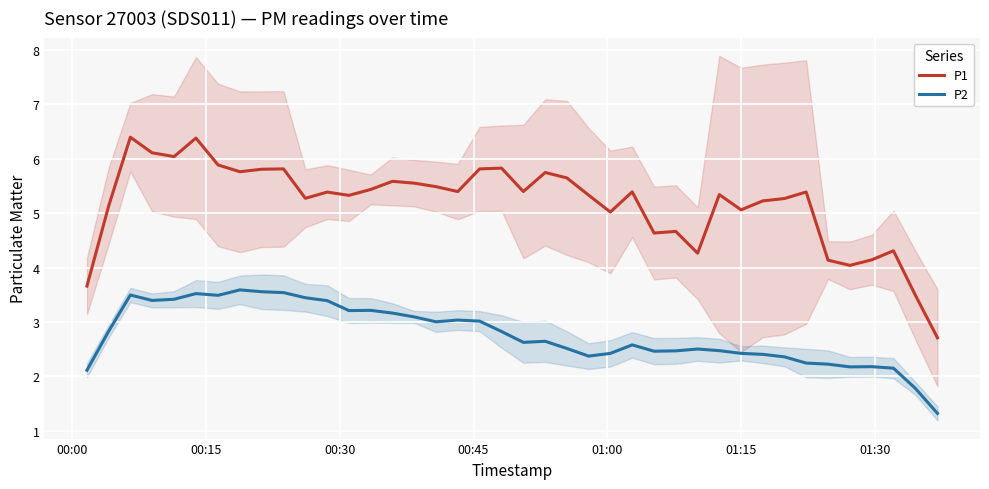

True or false: P2 and P1 intersect in this chart.

False